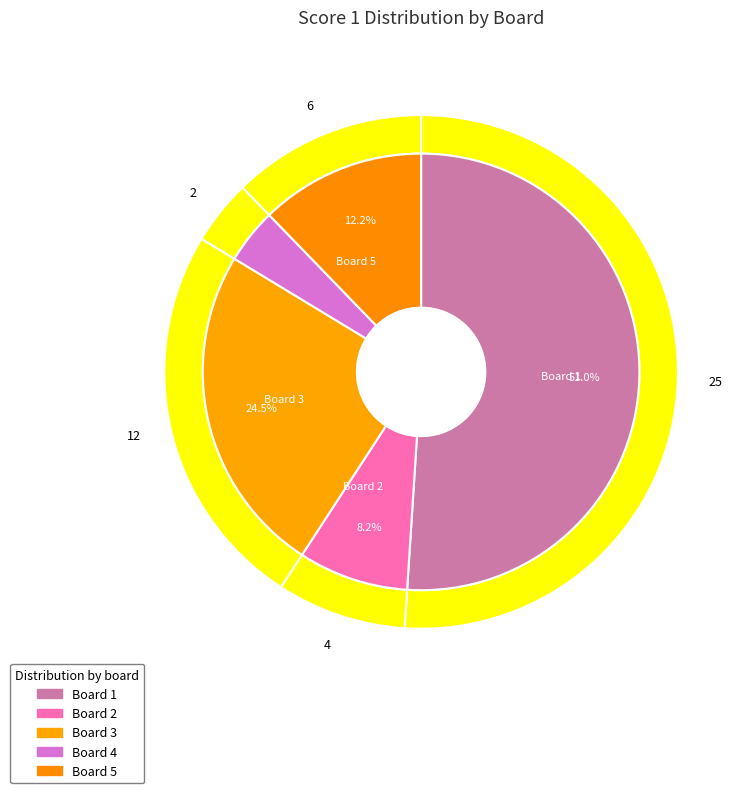

Is it true that 5 is 5% of the pie?

False